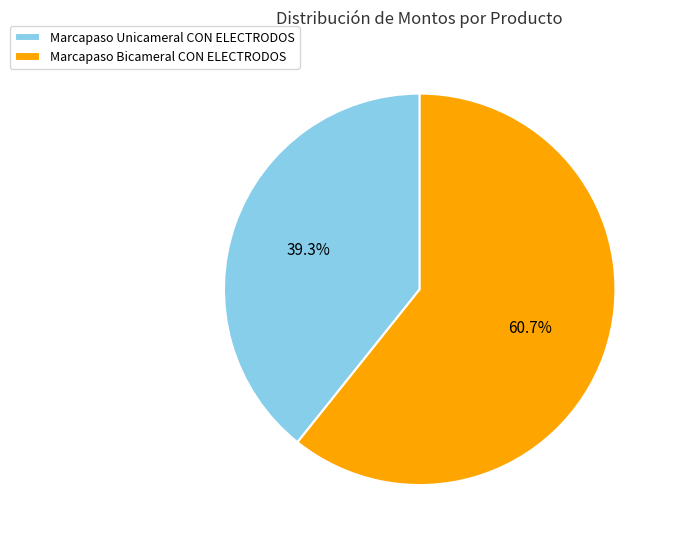

What is the ratio of the value at Marcapaso Unicameral to the value at Marcapaso Bicameral?

0.6